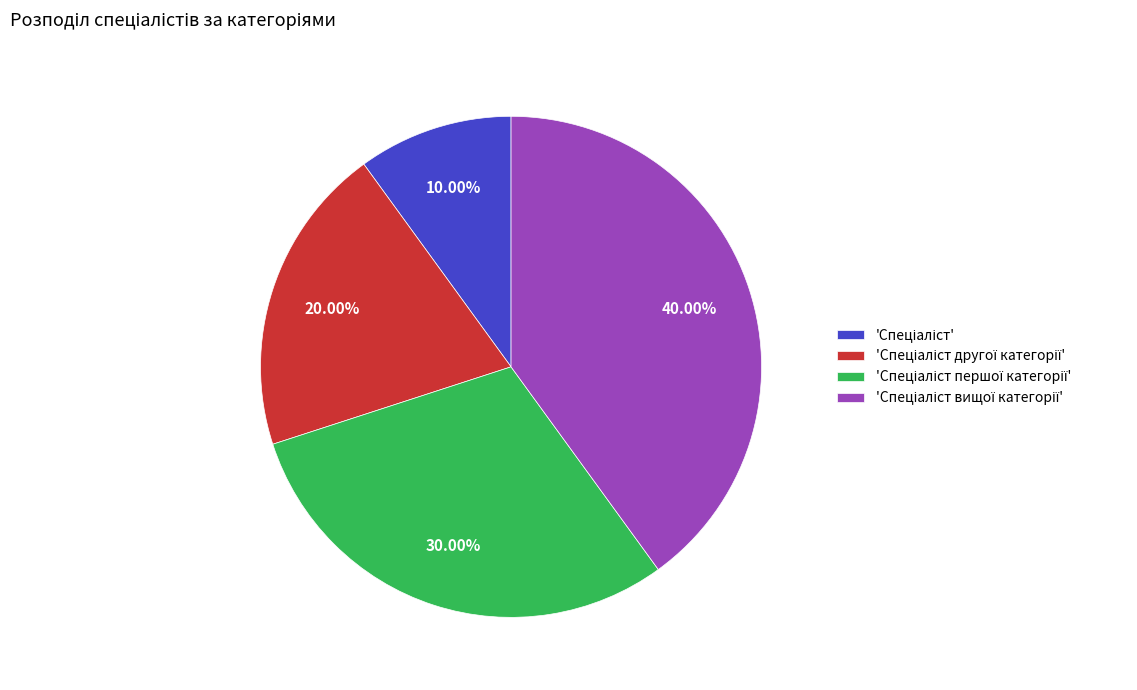

Does any single category account for the majority?

No